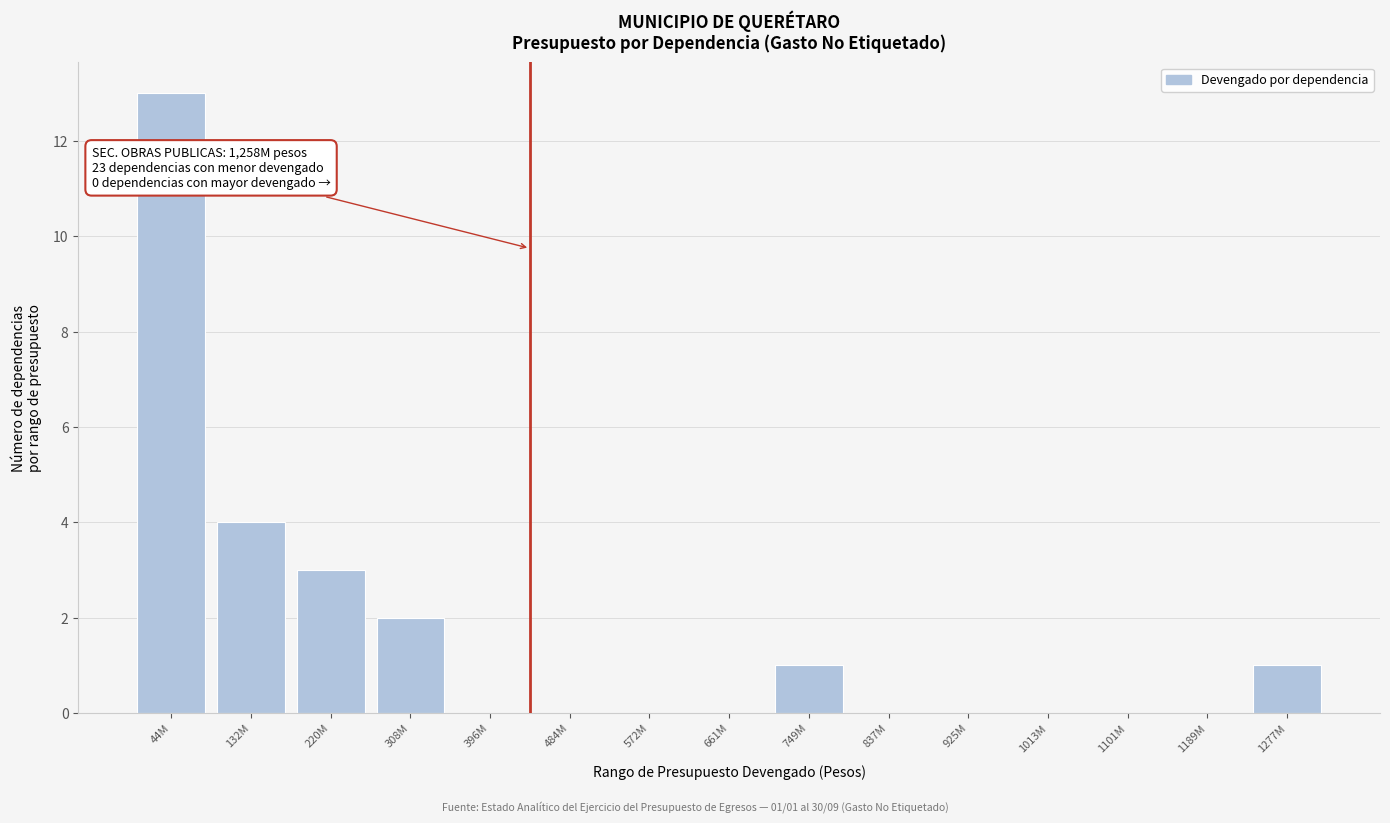

Reading left to right, transcribe all the data shown in this chart.

44M=13	132M=4	220M=3	308M=2	396M=0	484M=0	572M=0	661M=0	749M=1	837M=0	925M=0	1013M=0	1101M=0	1189M=0	1277M=1